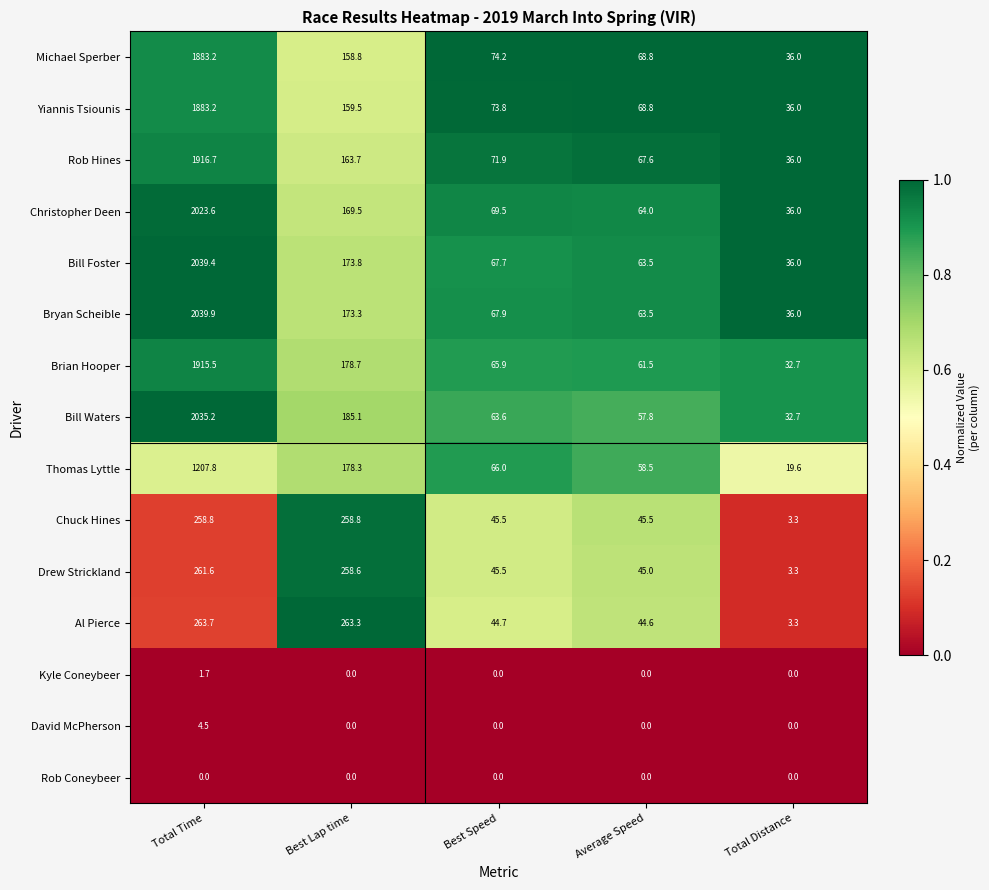

Is it true that Brian Hooper equals 98.4 at Best Speed?

False